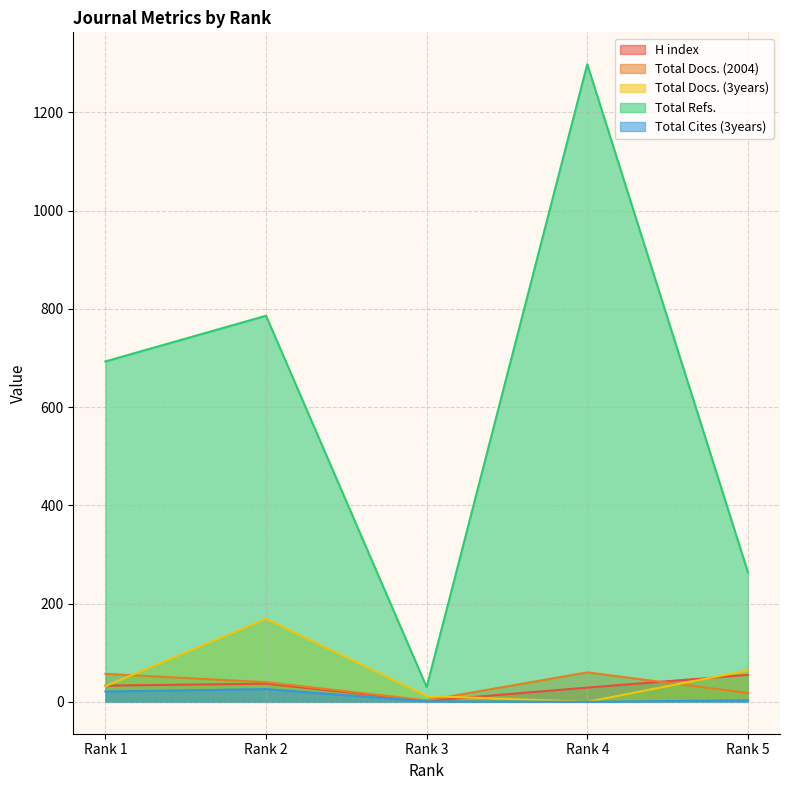

Is the value of Total Docs. (2004) at Rank 3 greater than the value of Total Refs. at Rank 2?

No